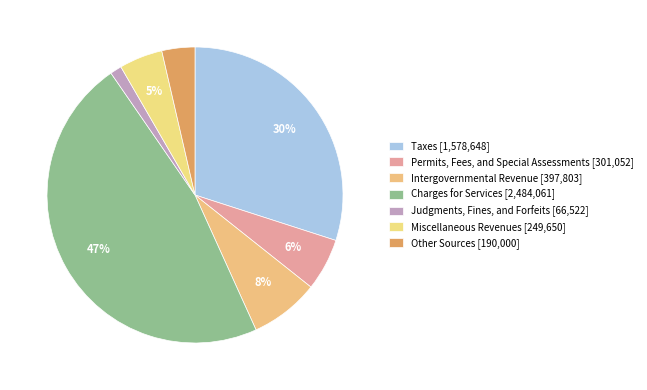

Approximately how many times larger is the value at Permits, Fees, and Special Assessments compared to Judgments, Fines, and Forfeits?

4.5